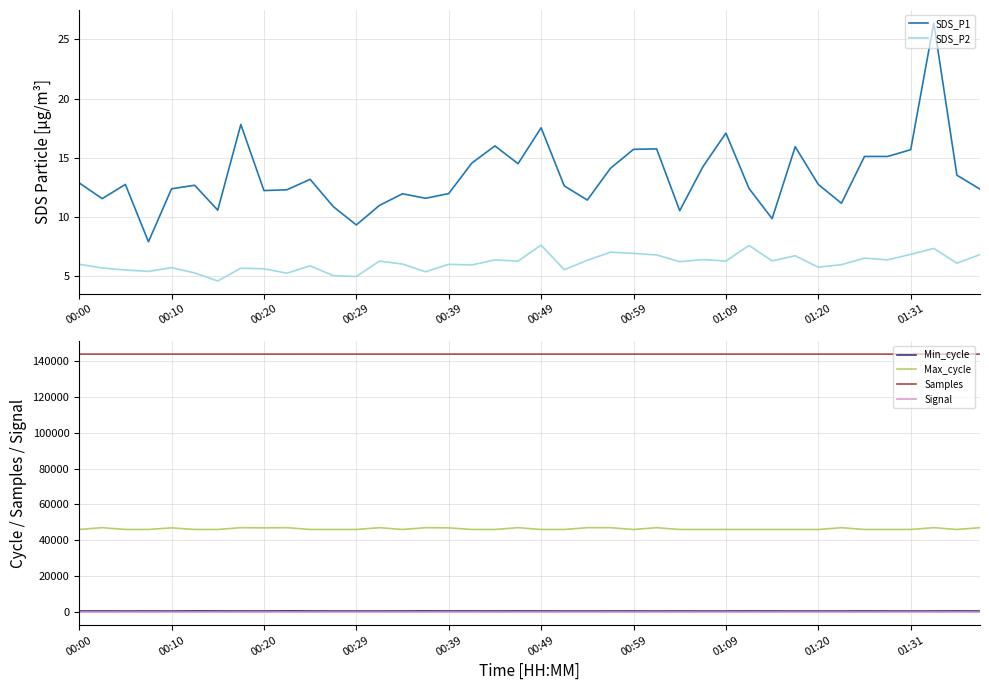

What are all the series names shown in the legend?

SDS_P1, SDS_P2, Min_cycle, Max_cycle, Samples, Signal